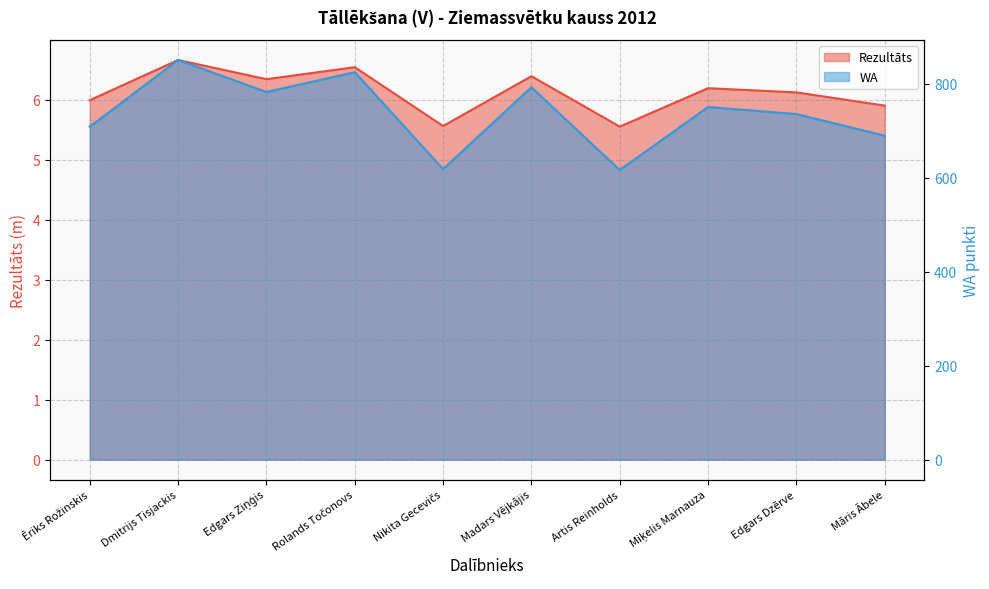

Where is WA nearest to the value 733?

Edgars Dzērve